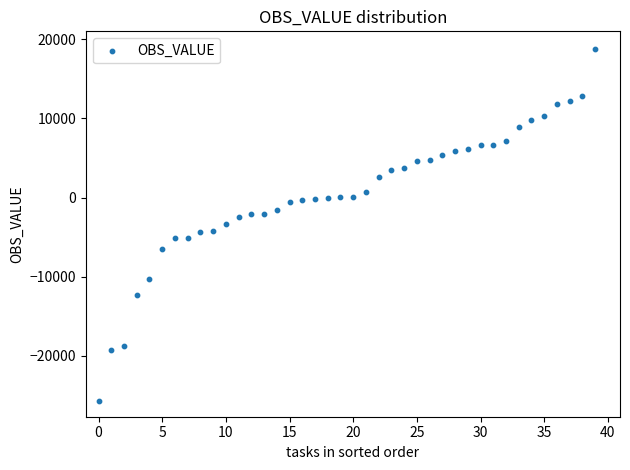

What is the range of Y values (max minus min)?

44481